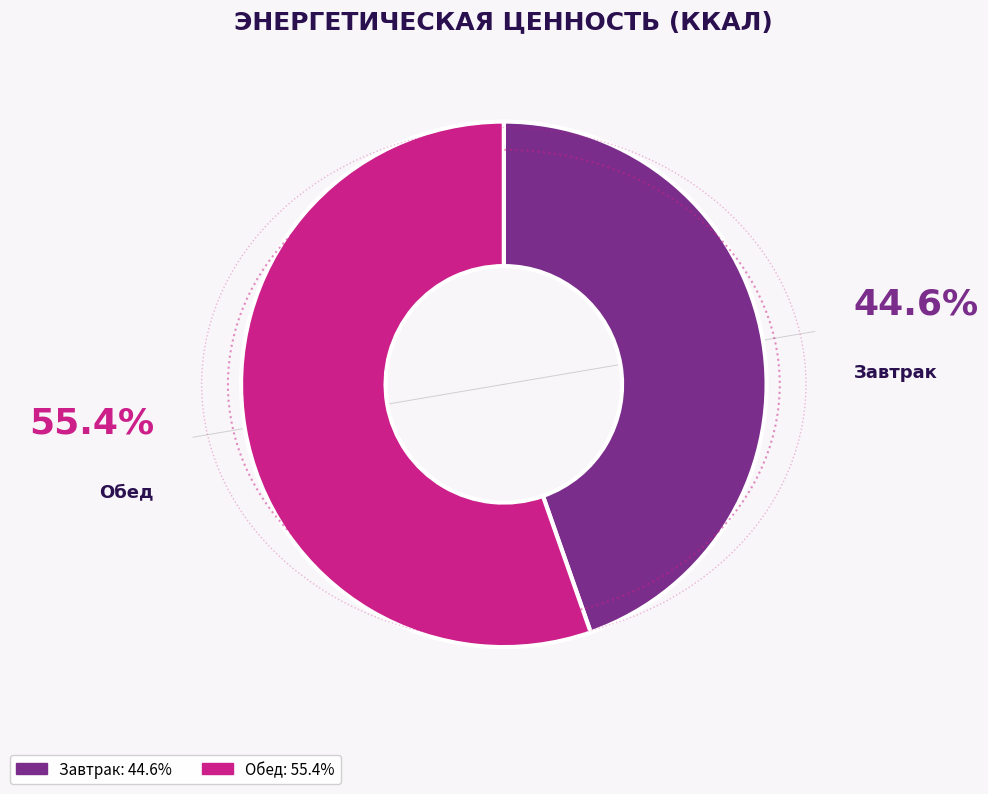

What percentage is the Обед slice, to the nearest percent?

55%